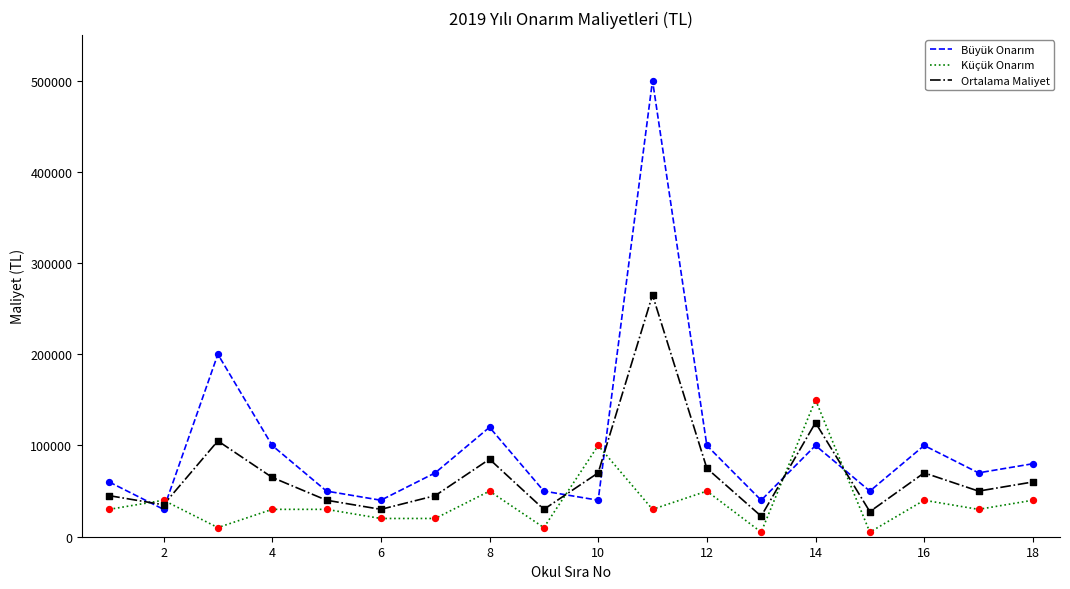

What is the minimum value for Ortalama Maliyet?

22500